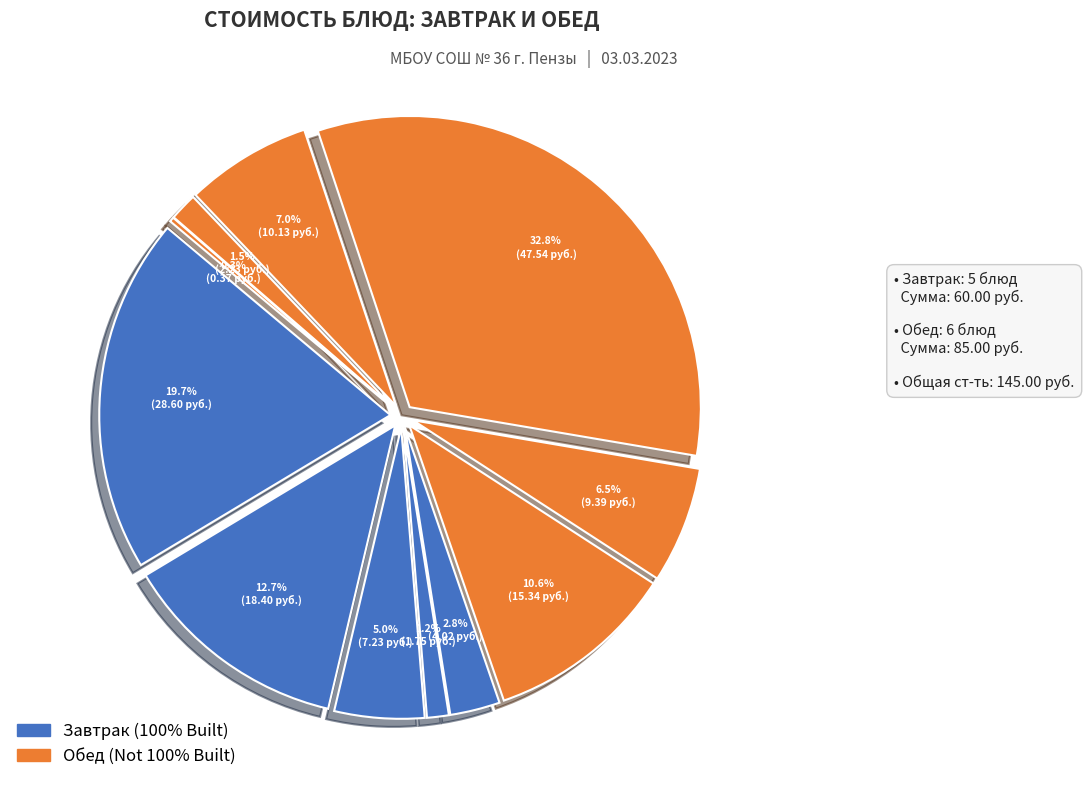

Does any single category account for the majority?

No